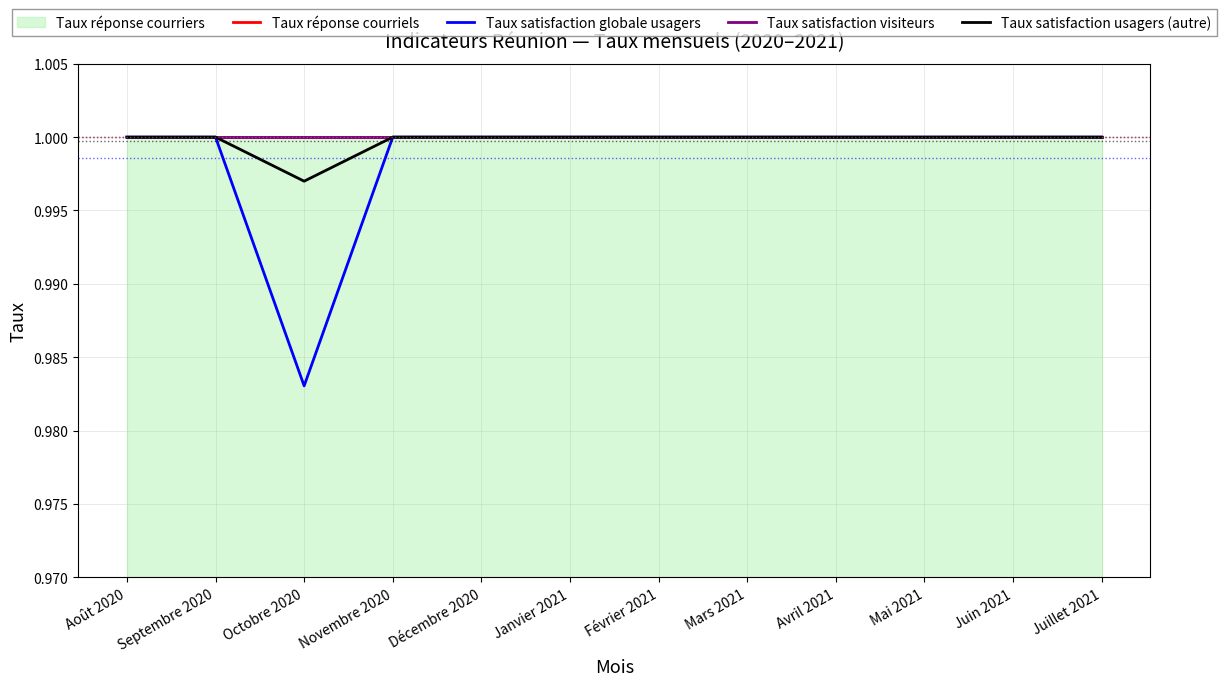

What is the maximum value shown in the chart?

1.0